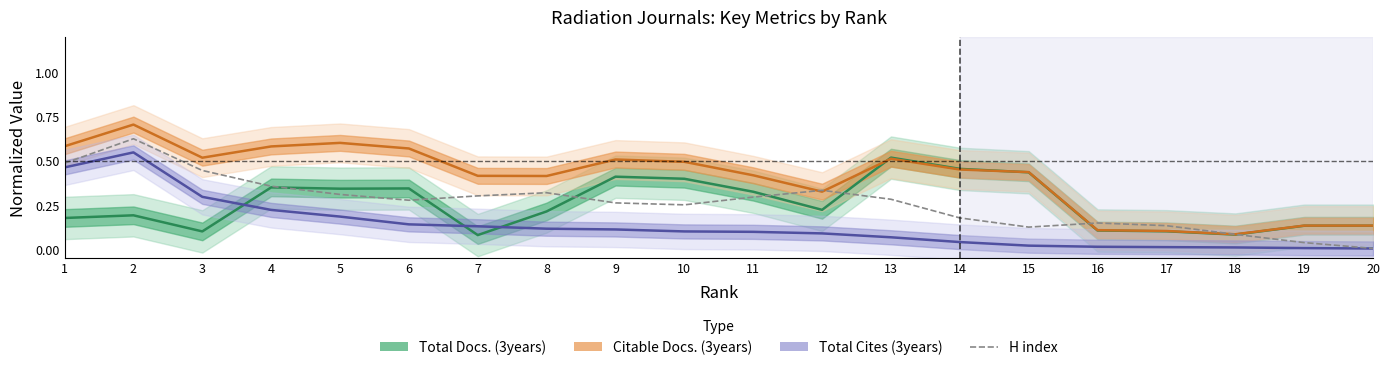

True or false: there are more than 1 points higher than both neighbors.

True